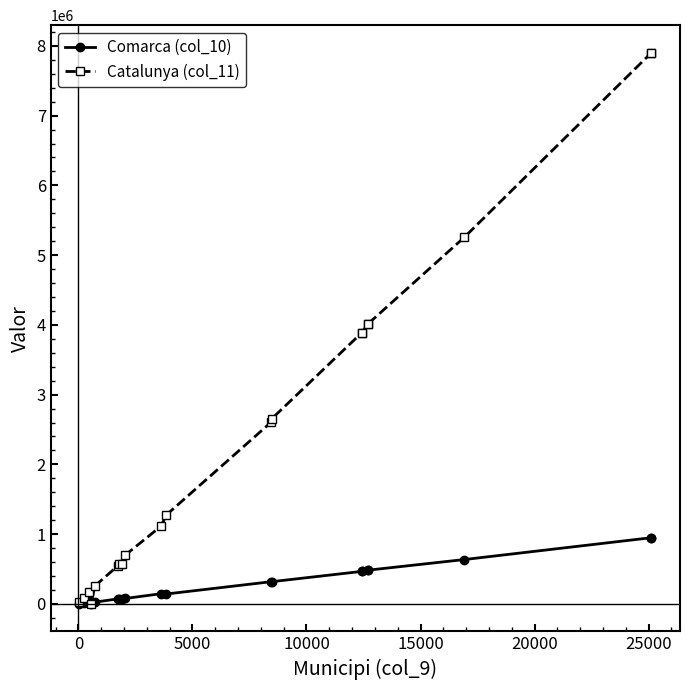

The value of Catalunya (col_11) at 16 is 989229.7. True or false?

False